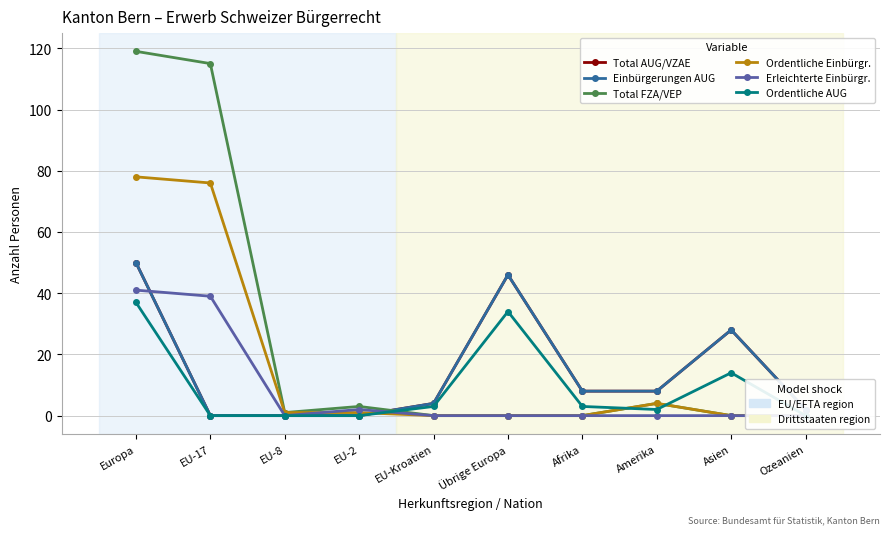

What is the label of the 4th point from the right?

Afrika